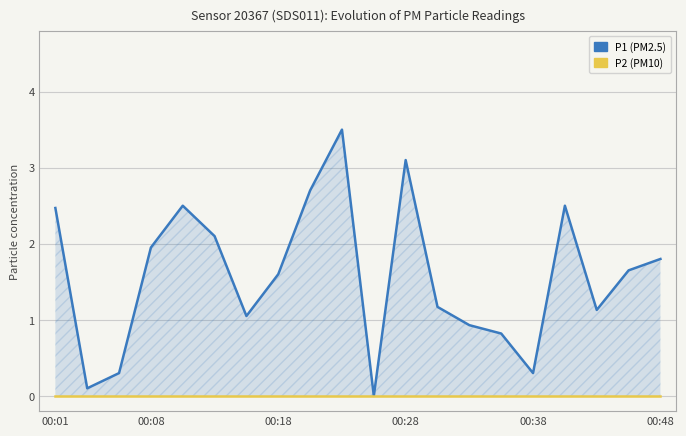

True or false: P1 has a value of 2.0 at 12.

False